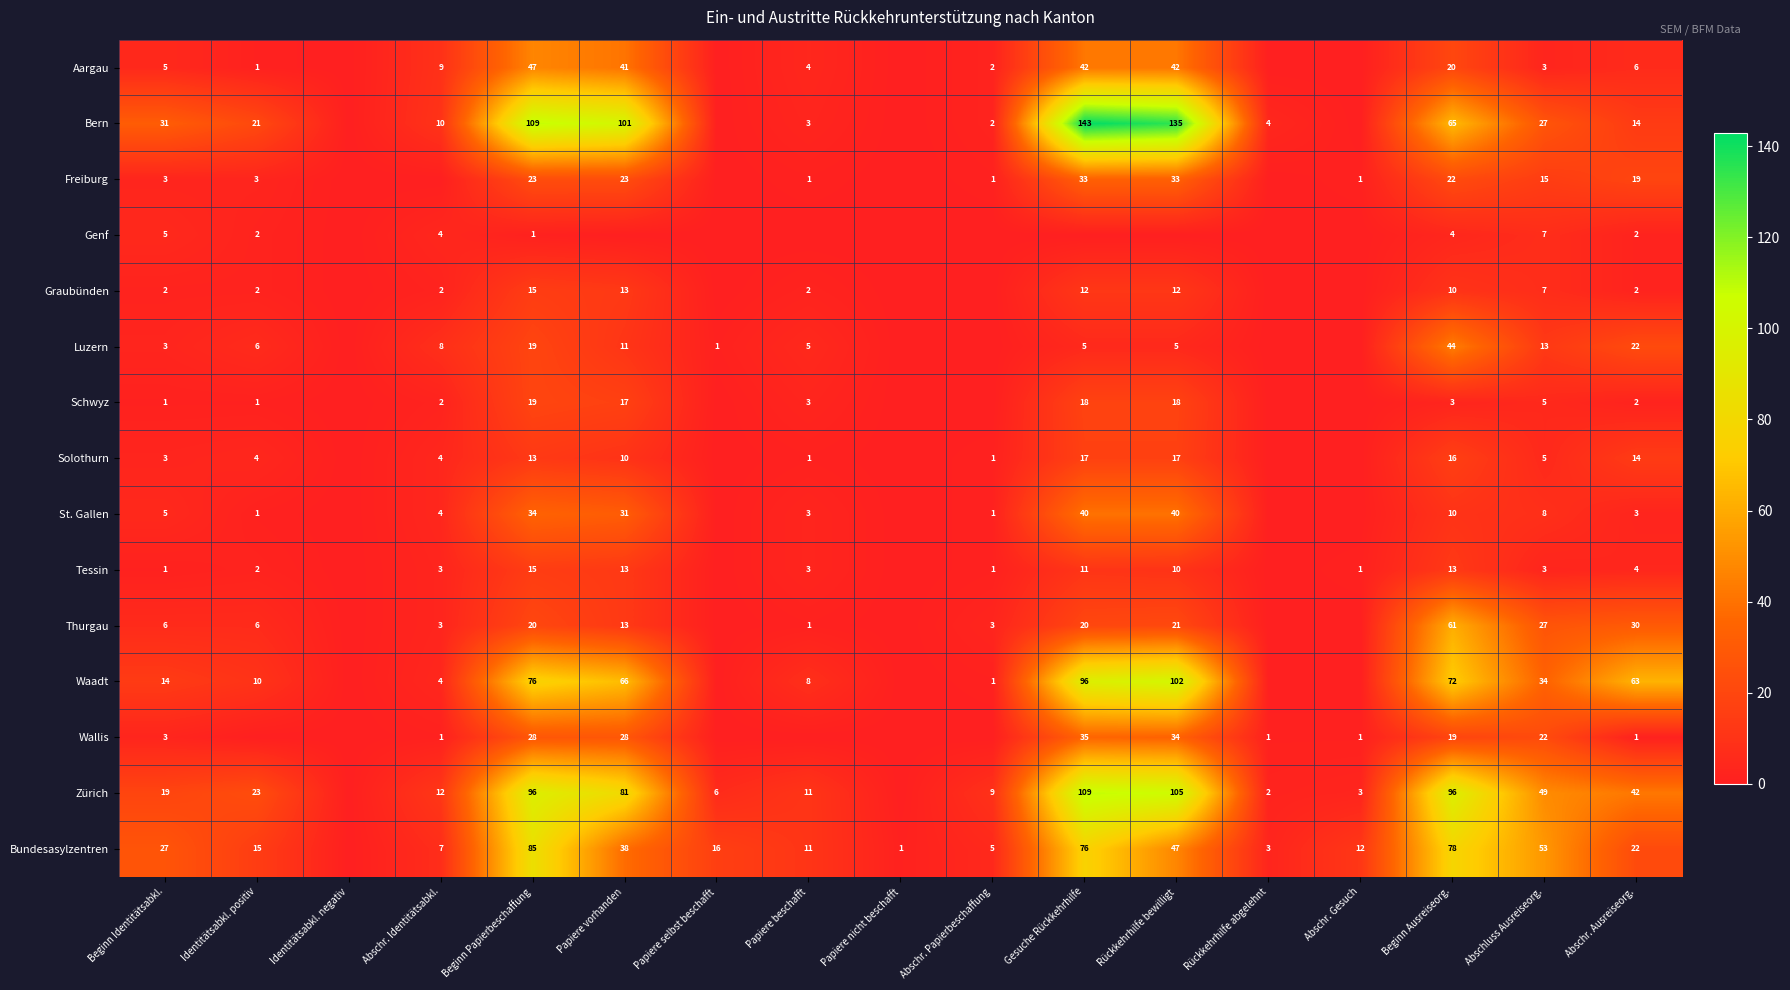

Is the value of Tessin at Papiere beschafft greater than the value of Bundesasylzentren at Beginn Ausreiseorg.?

No